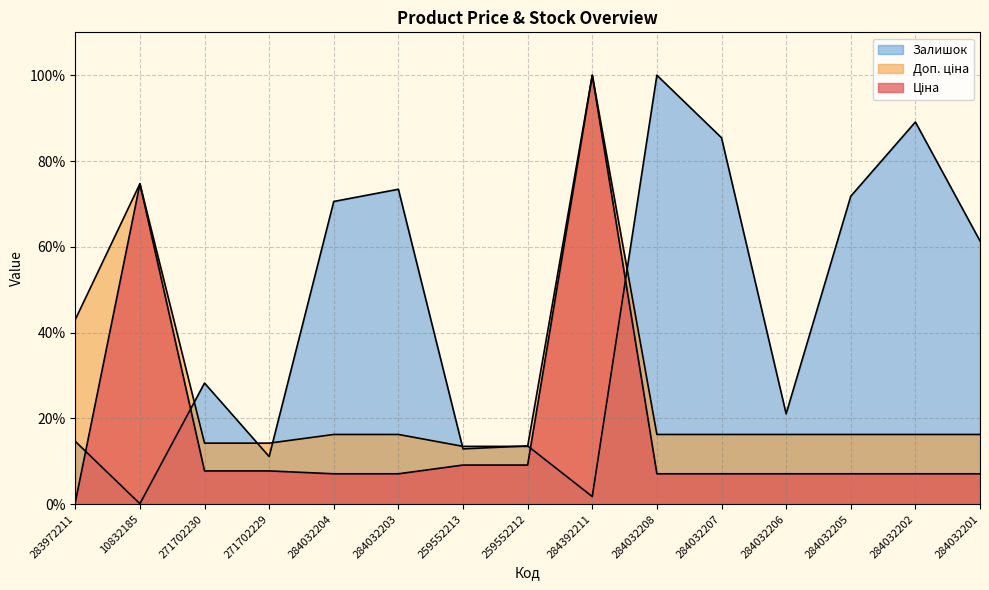

Where is Ціна nearest to the value 50?

10832185